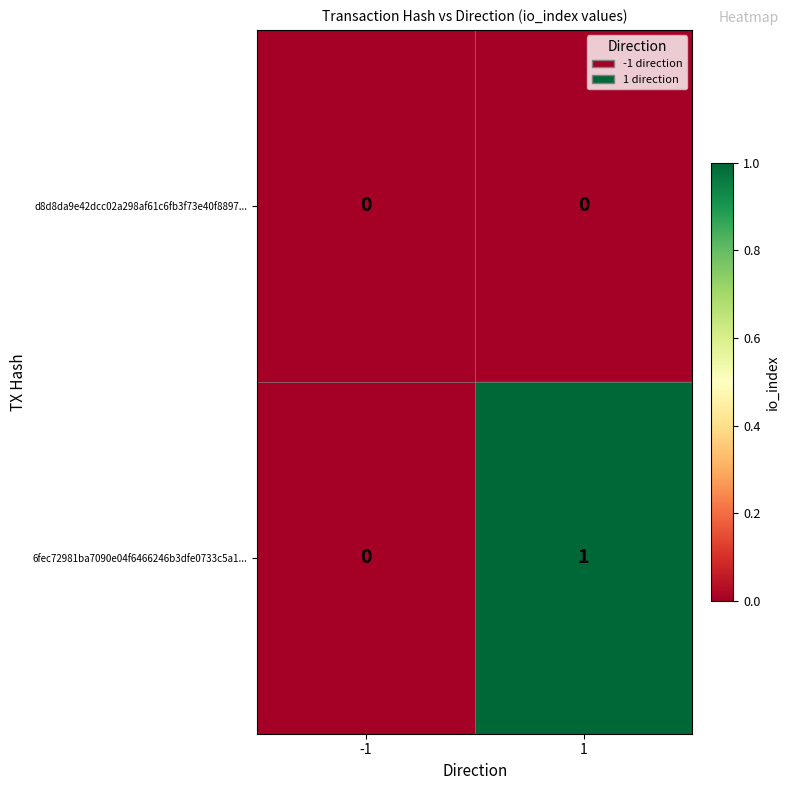

How many categories are shown in the chart?

2